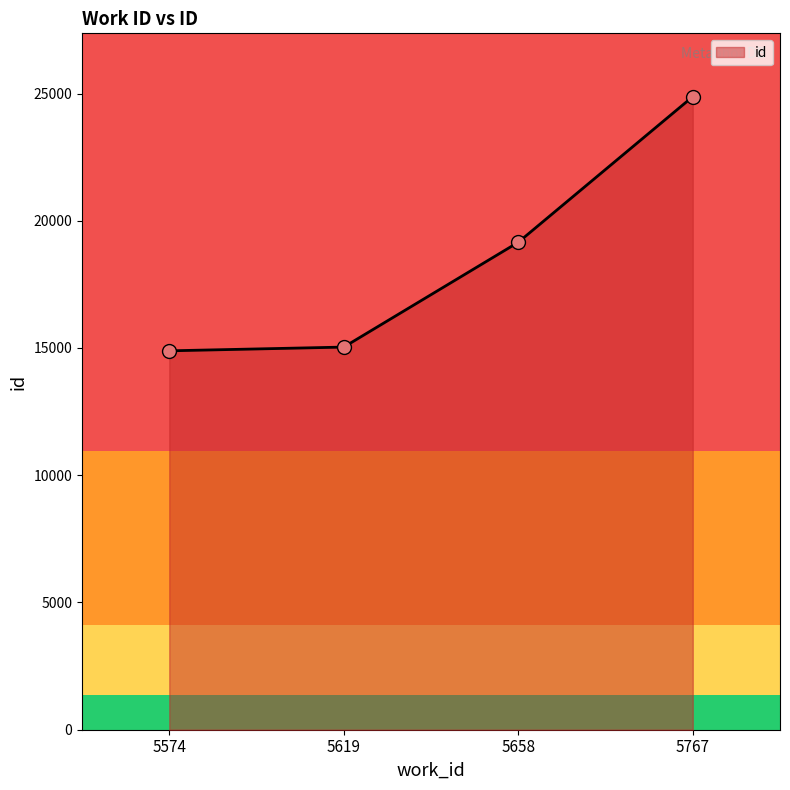

What is the change in value from 5574 to 5619?

+147